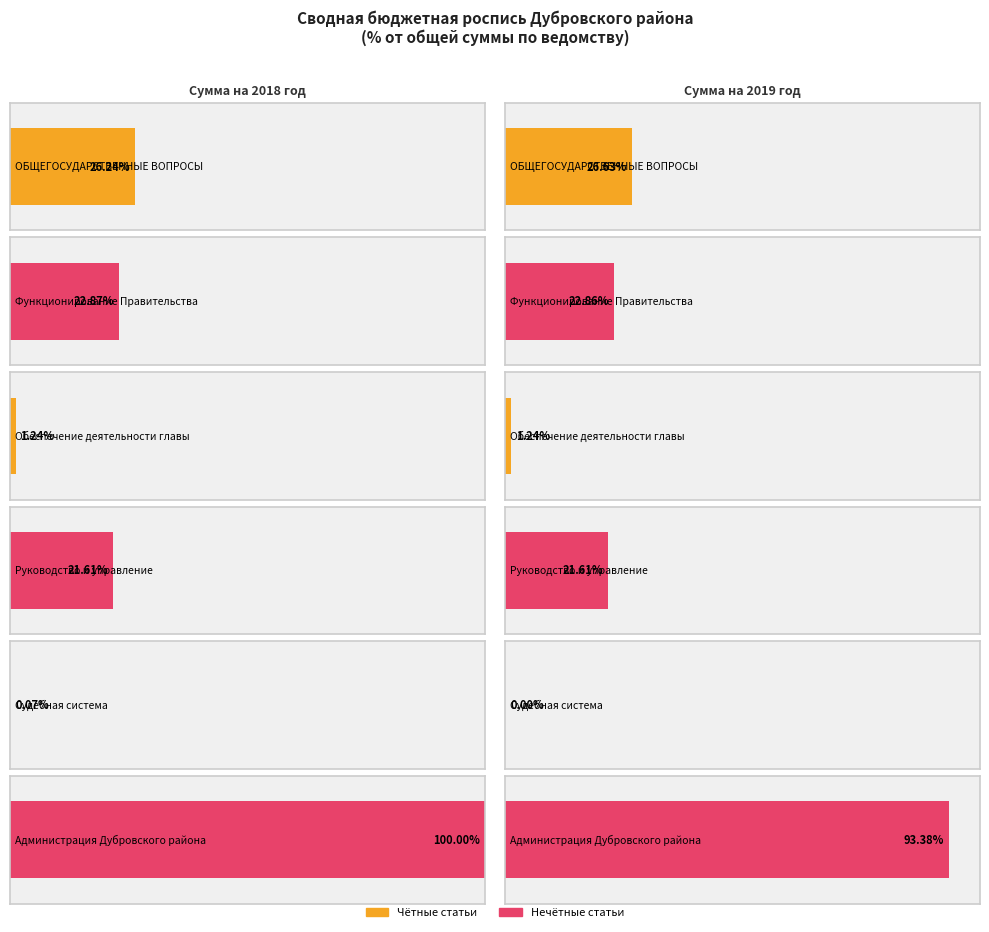

The Сумма на 2019 год series shows 5187101.5 at ОБЩЕГОСУДАРСТВЕННЫЕ ВОПРОСЫ. True or false?

False